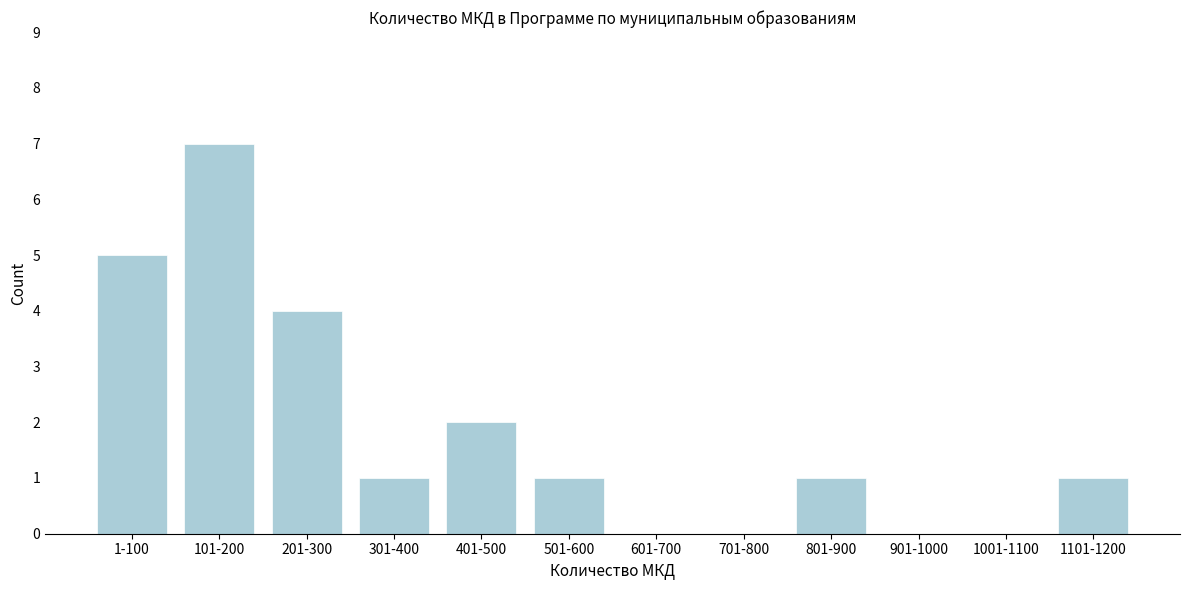

Reading left to right, extract all data points from this chart.

1-100=5	101-200=7	201-300=4	301-400=1	401-500=2	501-600=1	601-700=0	701-800=0	801-900=1	901-1000=0	1001-1100=0	1101-1200=1